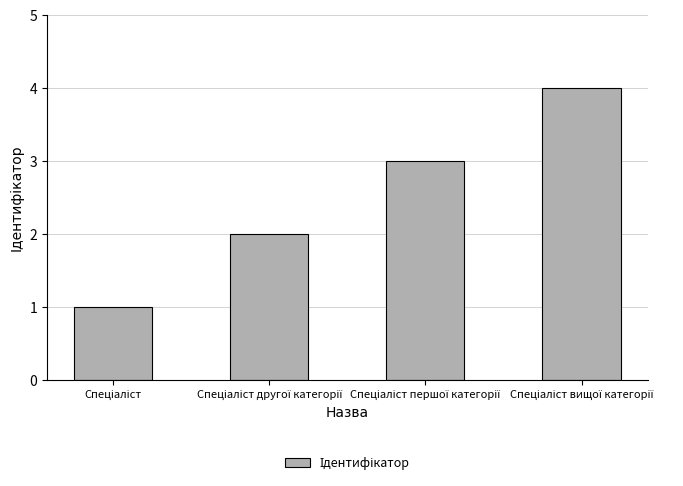

How many bars are there in total?

4